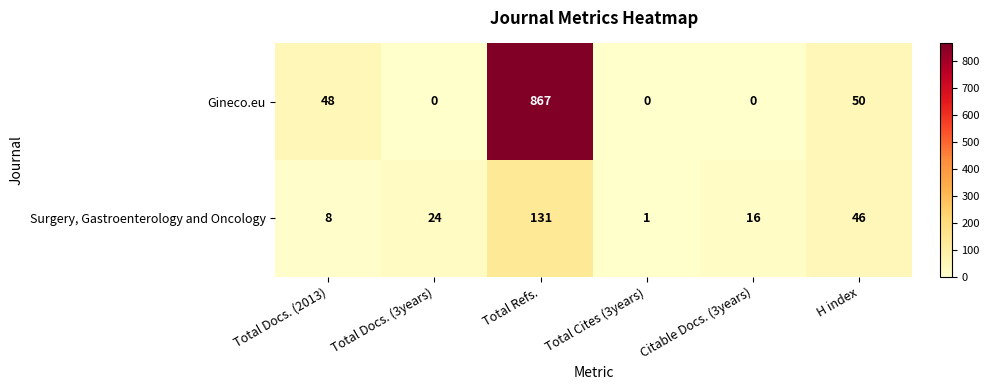

Count the number of categories in the chart.

6